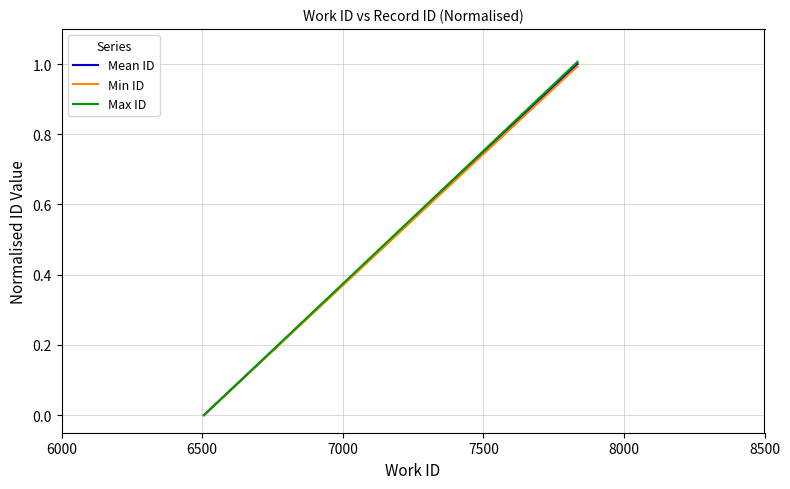

Reading right to left, list all the values displayed in this chart.

Mean ID: 1.0	0.0
Min ID: 1.0	0.0
Max ID: 1.0	0.0